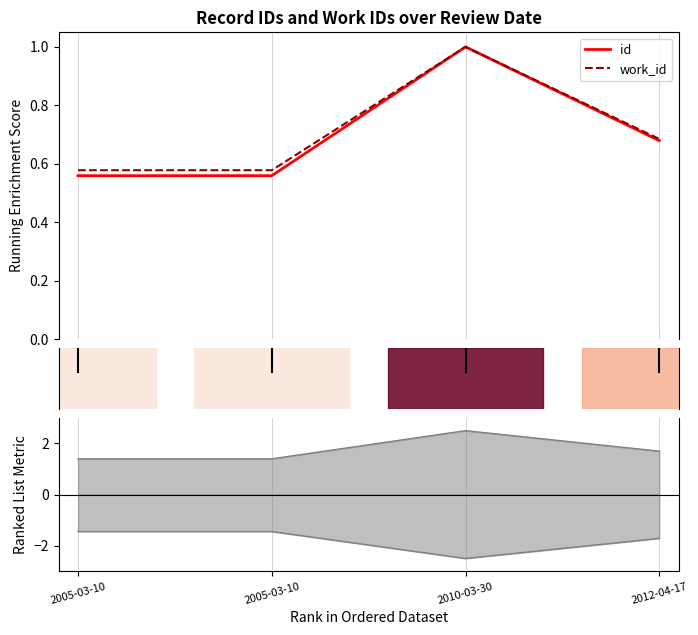

Rank the categories by work_id value from highest to lowest.

2010-03-30, 2012-04-17, 2005-03-10, 2005-03-10